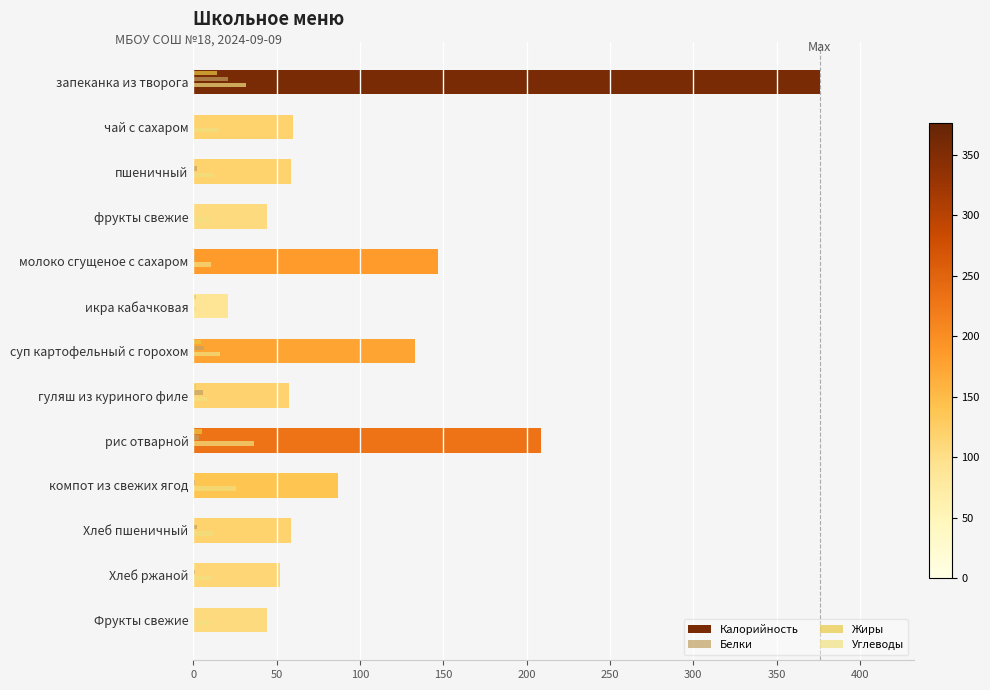

At which category is the sum across all series the highest?

запеканка из творога